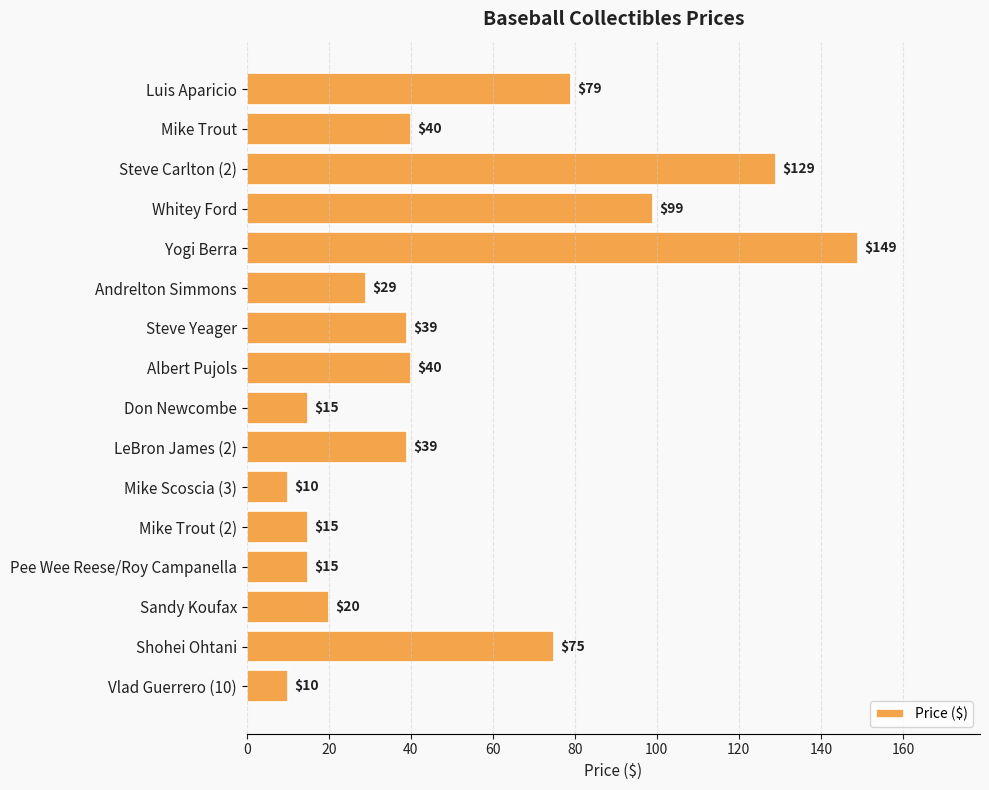

Reading bottom to top, list all the values displayed in this chart.

Vlad Guerrero (10)=10	Shohei Ohtani=75	Sandy Koufax=20	Pee Wee Reese/Roy Campanella=15	Mike Trout (2)=15	Mike Scoscia (3)=10	LeBron James (2)=39	Don Newcombe=15	Albert Pujols=40	Steve Yeager=39	Andrelton Simmons=29	Yogi Berra=149	Whitey Ford=99	Steve Carlton (2)=129	Mike Trout=40	Luis Aparicio=79